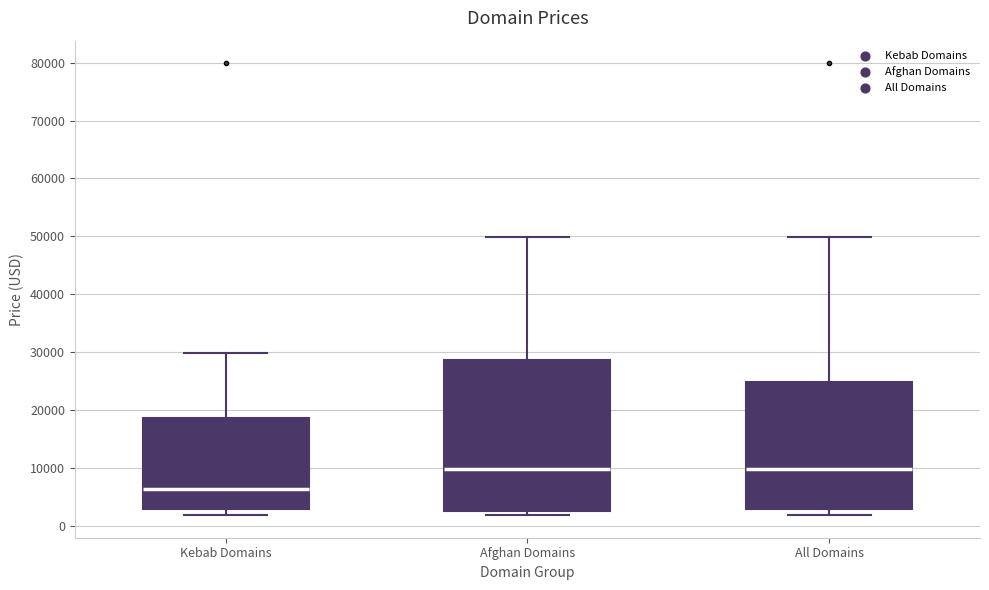

Reading left to right, transcribe this box plot: for each box, give where its median line is, the range the box spans, and where its two whiskers end, as read against the y-axis. The values are not printed on the chart, so give them approximately, as read against the axis.

Kebab Domains: median 6000, box 3000 to 19000, whiskers 2000 to 30000
Afghan Domains: median 10000, box 3000 to 29000, whiskers 2000 to 50000
All Domains: median 10000, box 3000 to 25000, whiskers 2000 to 50000